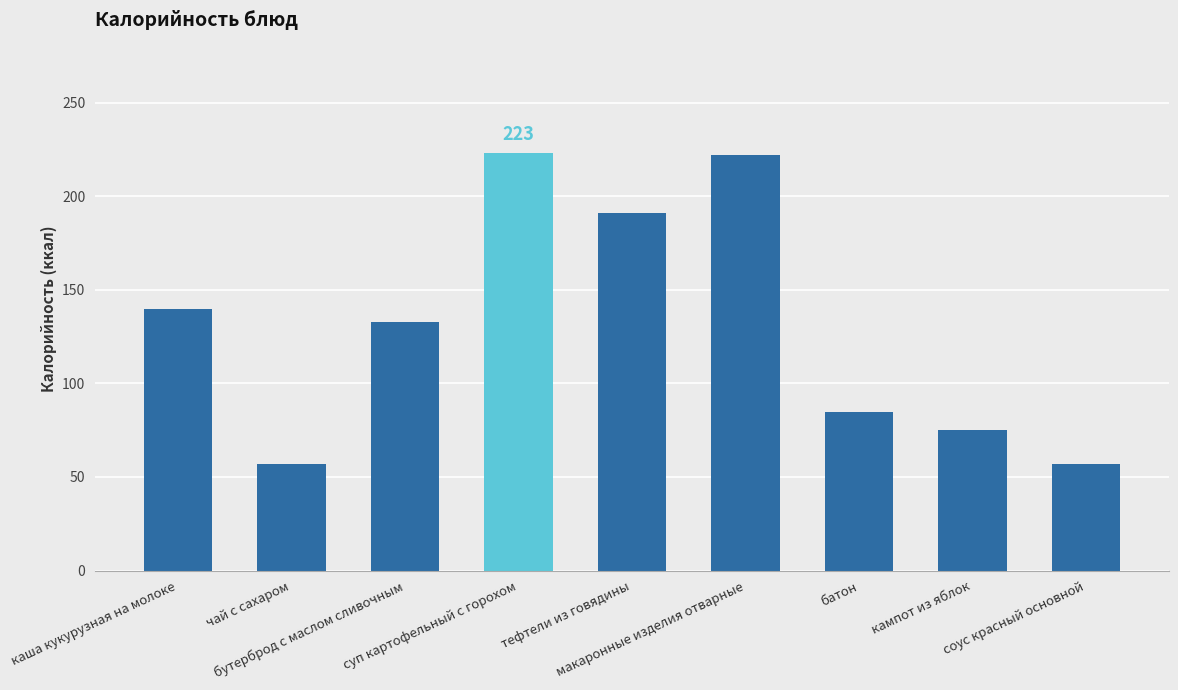

What is the smallest value displayed?

57